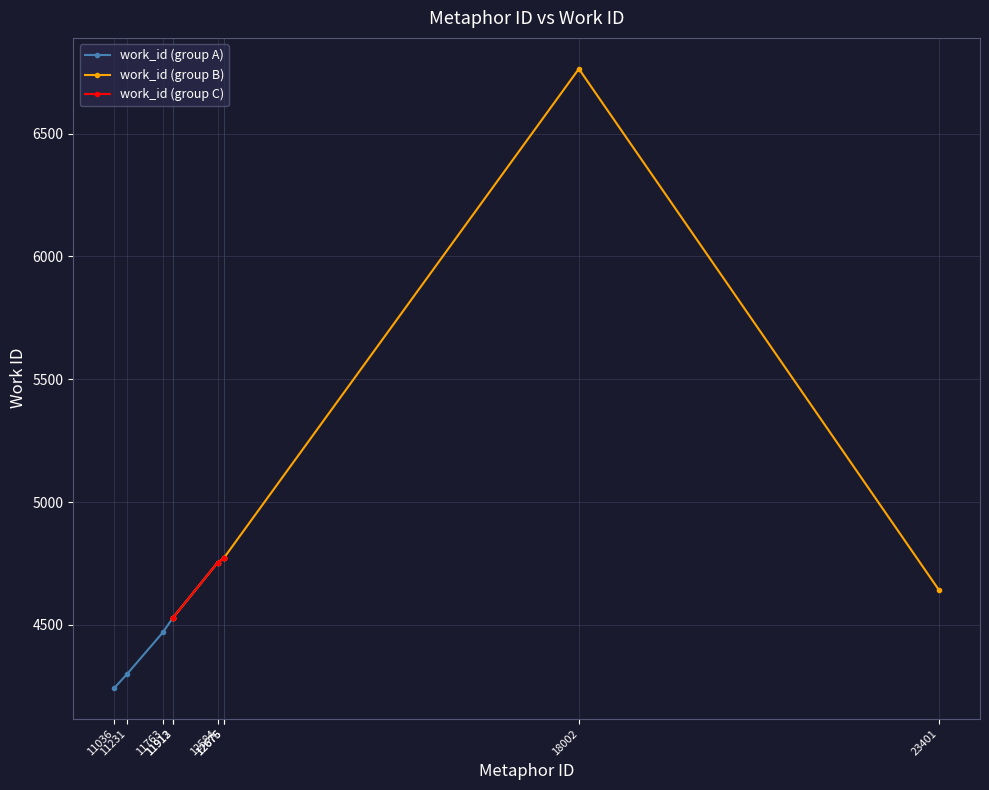

List the labels in order of value, largest first.

18002, 12676, 12675, 12584, 23401, 11912, 11913, 11763, 11231, 11036